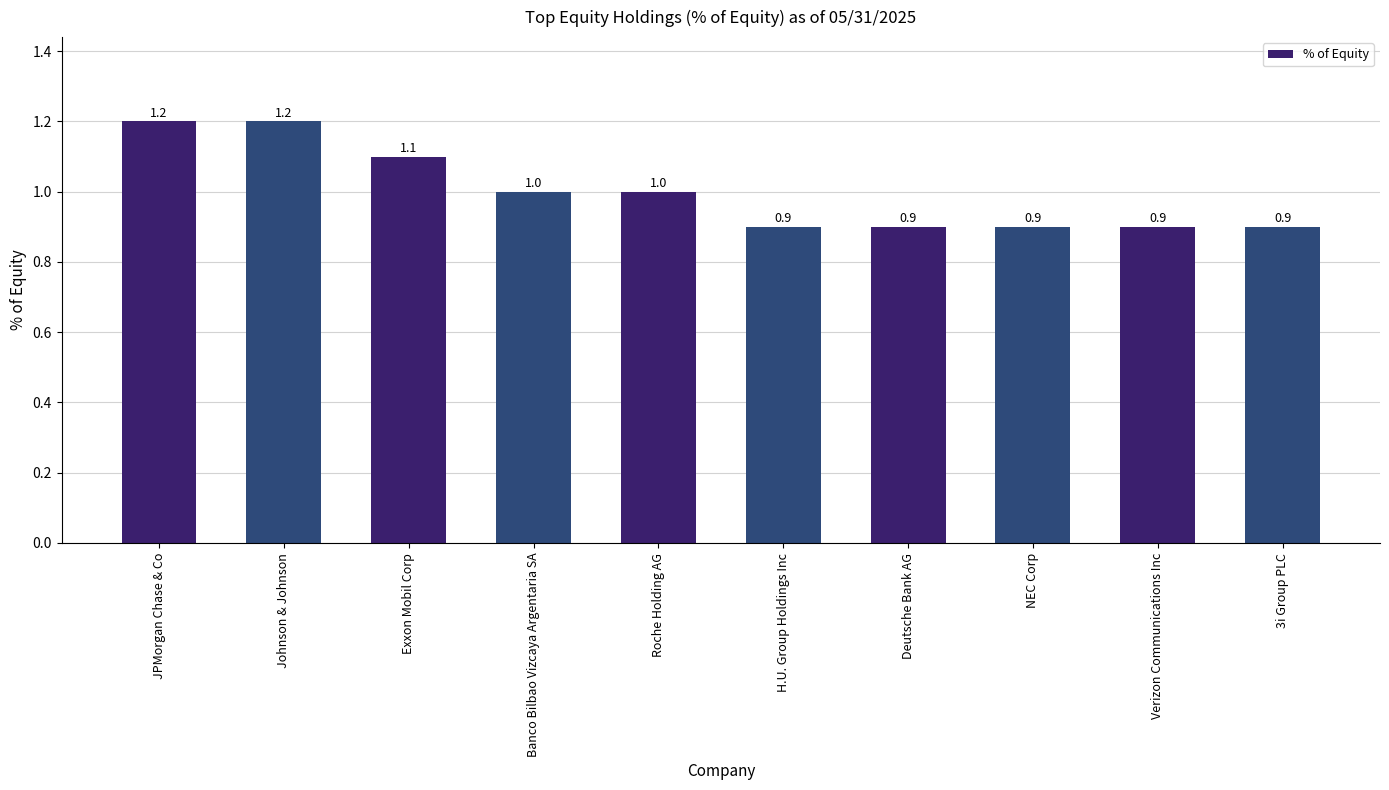

At which label does the data first exceed 1?

JPMorgan Chase & Co